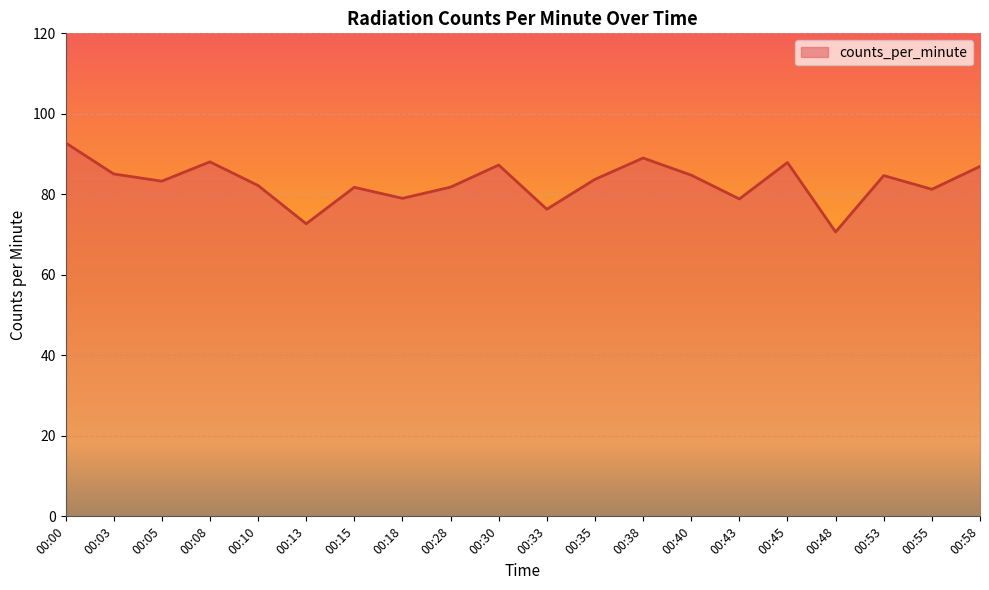

Count the number of categories in the chart.

20